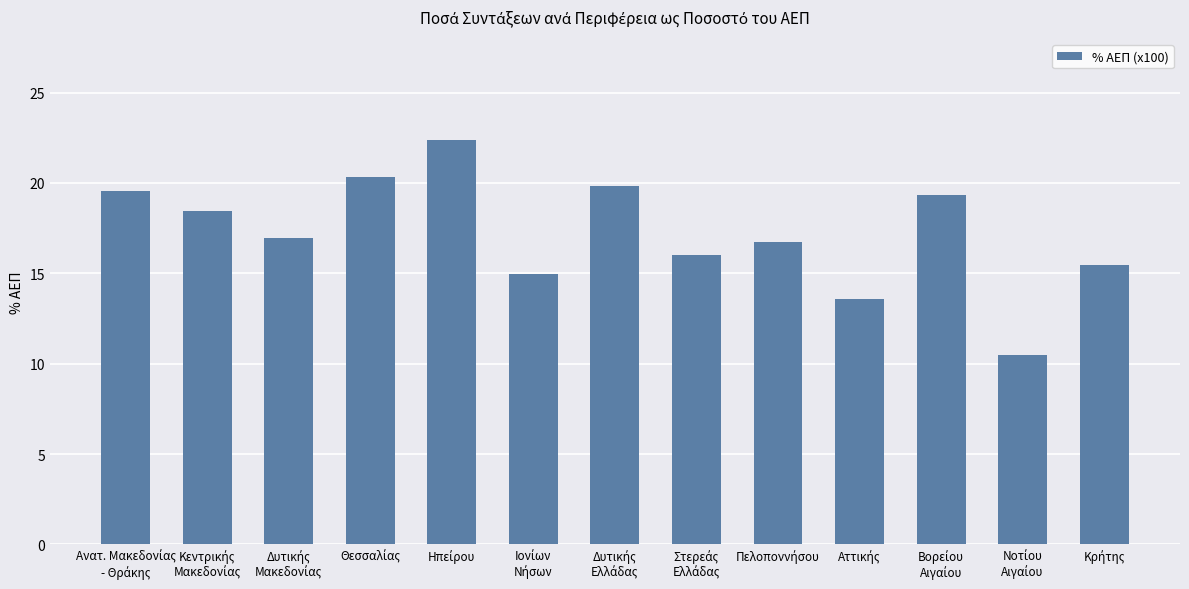

How many data points does each series have?

13